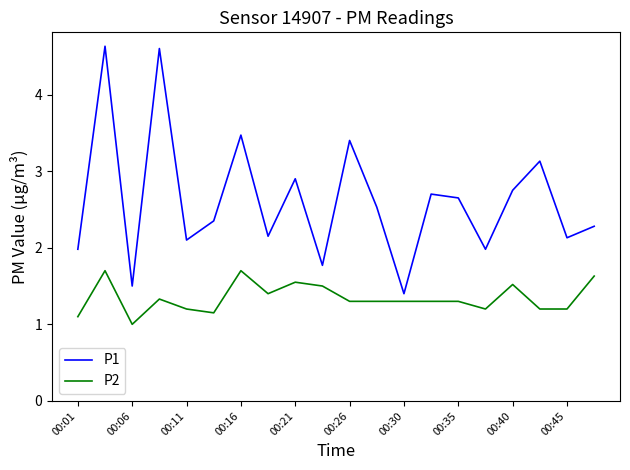

What is the maximum value shown in the chart?

4.6